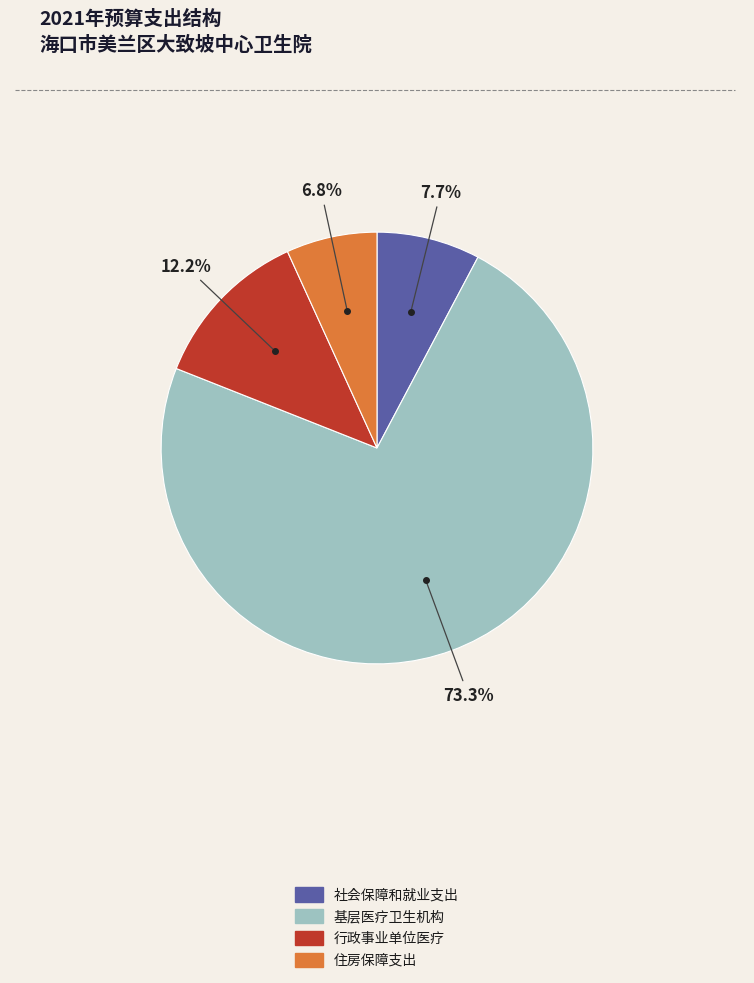

What percentage is the 社会保障和就业支出 slice, to the nearest percent?

8%